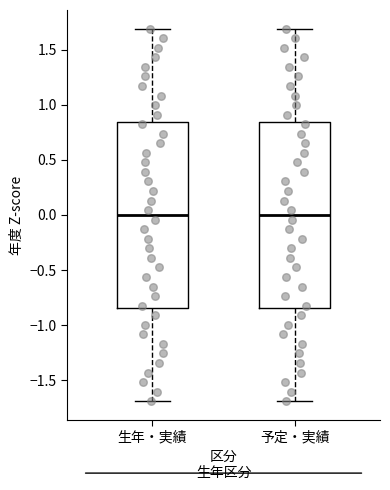

Reading left to right, transcribe this box plot: for each box, give where its median line is, the range the box spans, and where its two whiskers end, as read against the y-axis. The values are not printed on the chart, so give them approximately, as read against the axis.

生年・実績: median 0.00, box -0.85 to 0.85, whiskers -1.70 to 1.70
予定・実績: median 0.00, box -0.85 to 0.85, whiskers -1.70 to 1.70